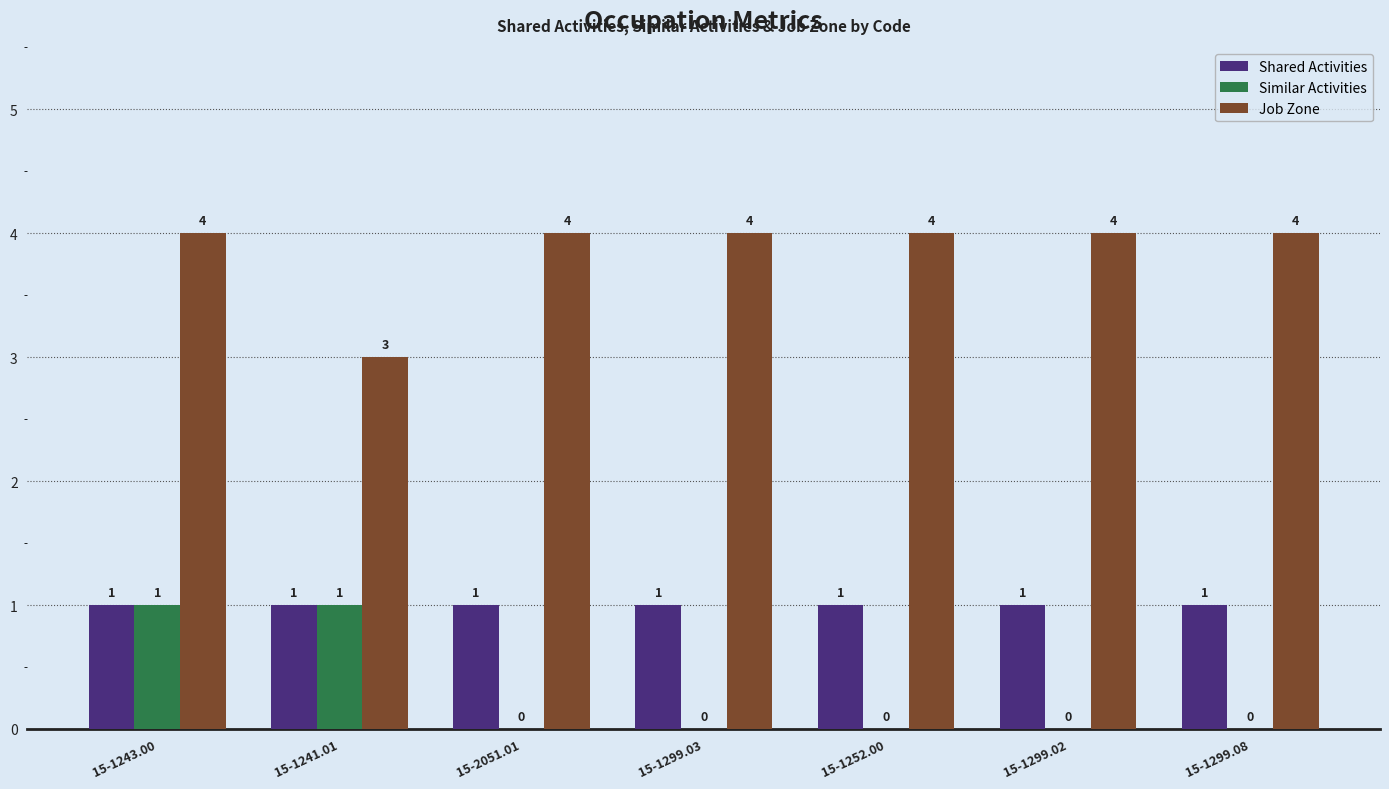

Is it true that Similar Activities equals 1 at 15-1241.01?

True